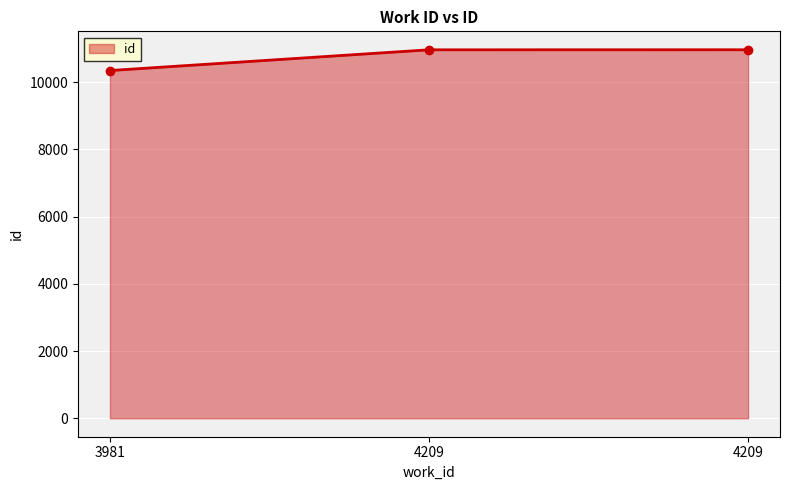

How many data points are less than 10959?

1